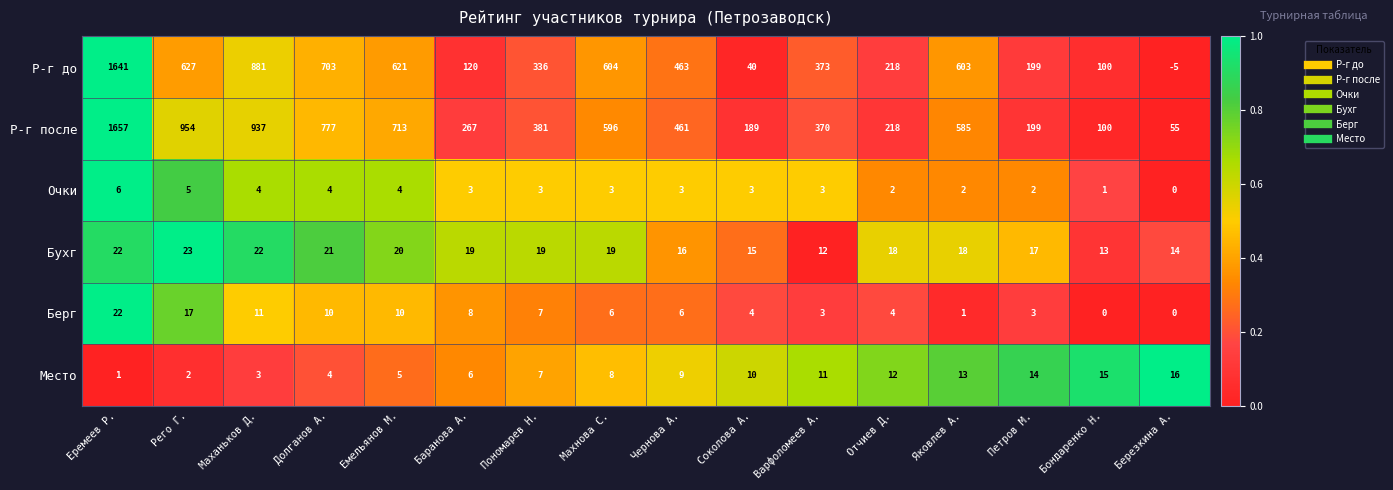

How many distinct data groups are displayed?

6